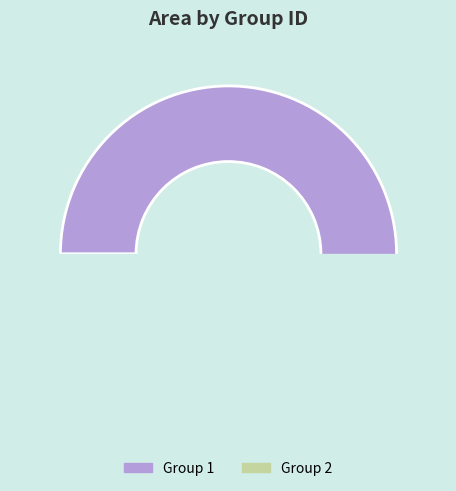

To the nearest percent, what percentage of the pie is 2?

1%